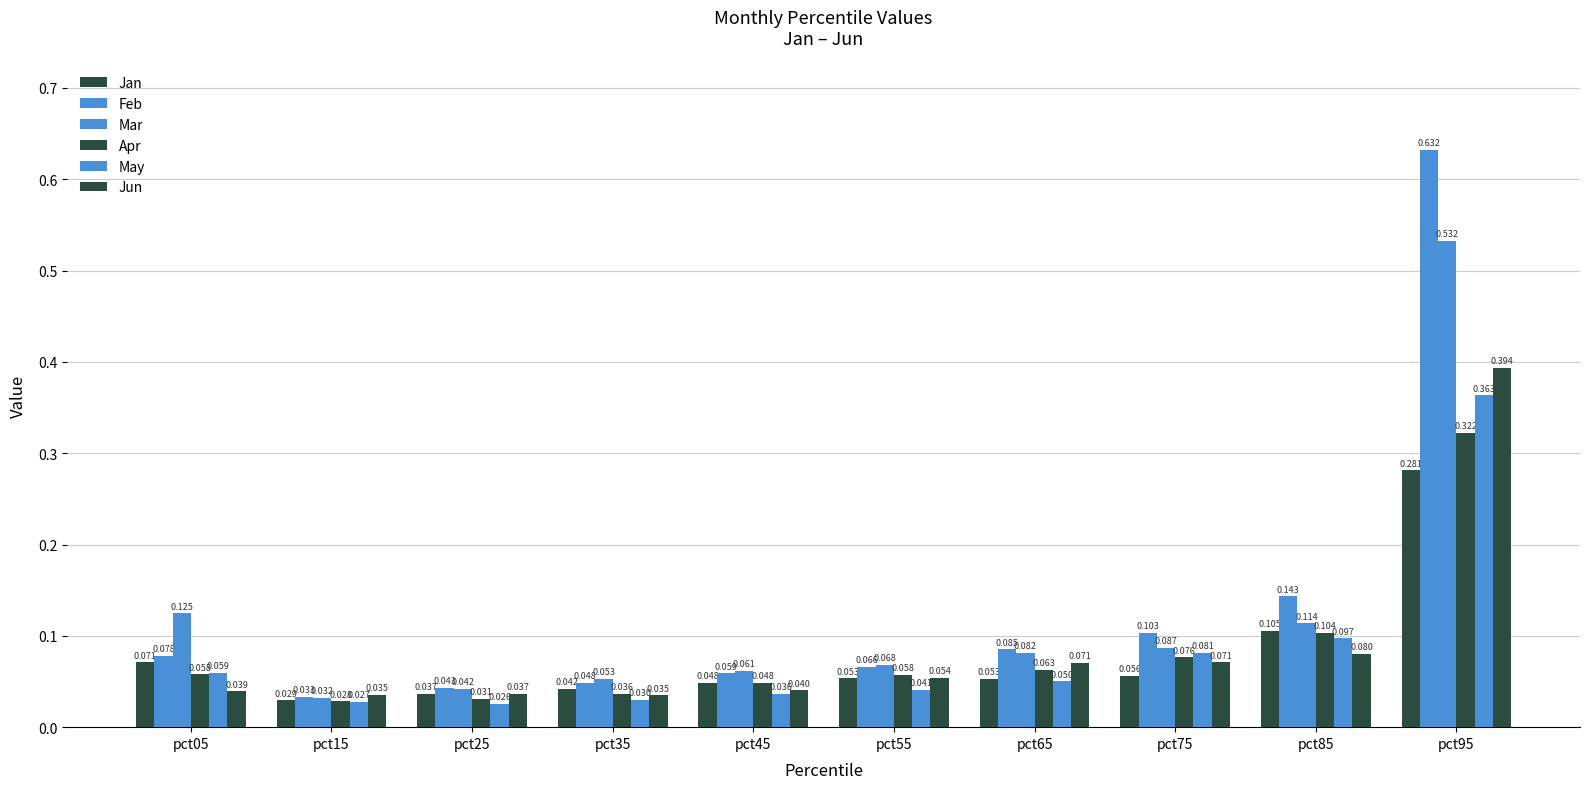

The May series shows 0.0 at pct25. True or false?

False